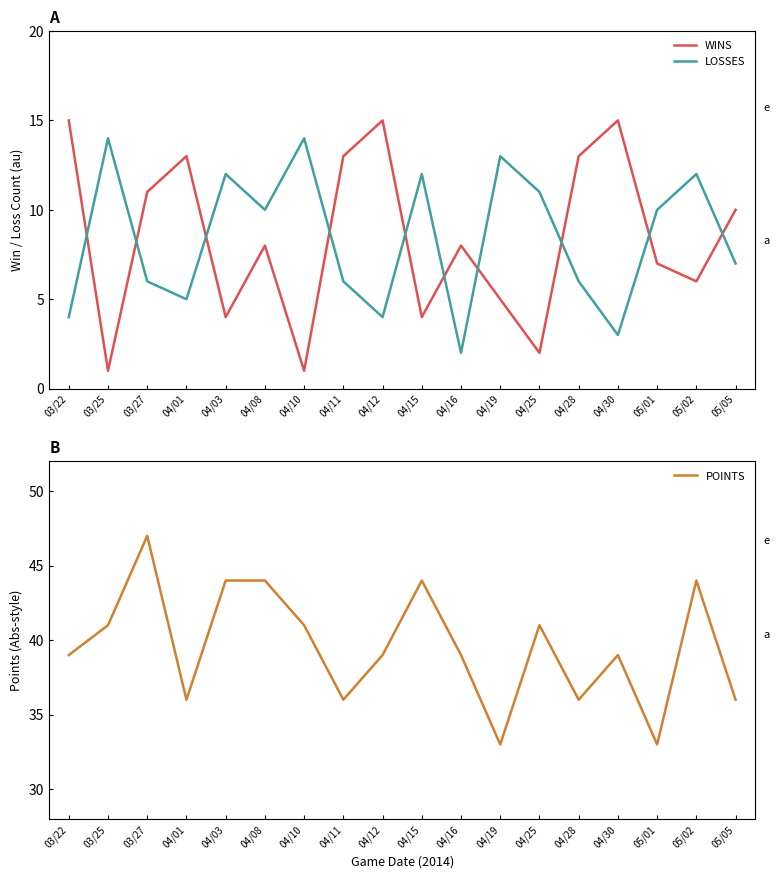

The LOSSES series shows 14 at 05/01. True or false?

False